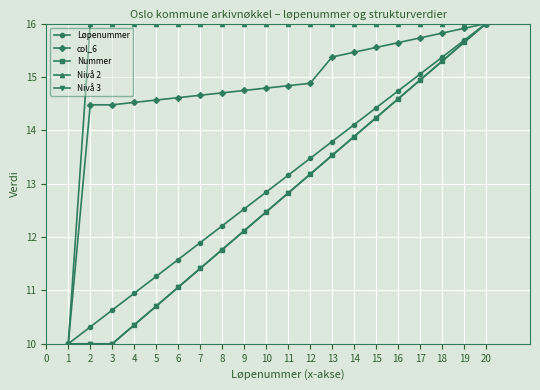

Which has a higher value, 2 or 4?

4